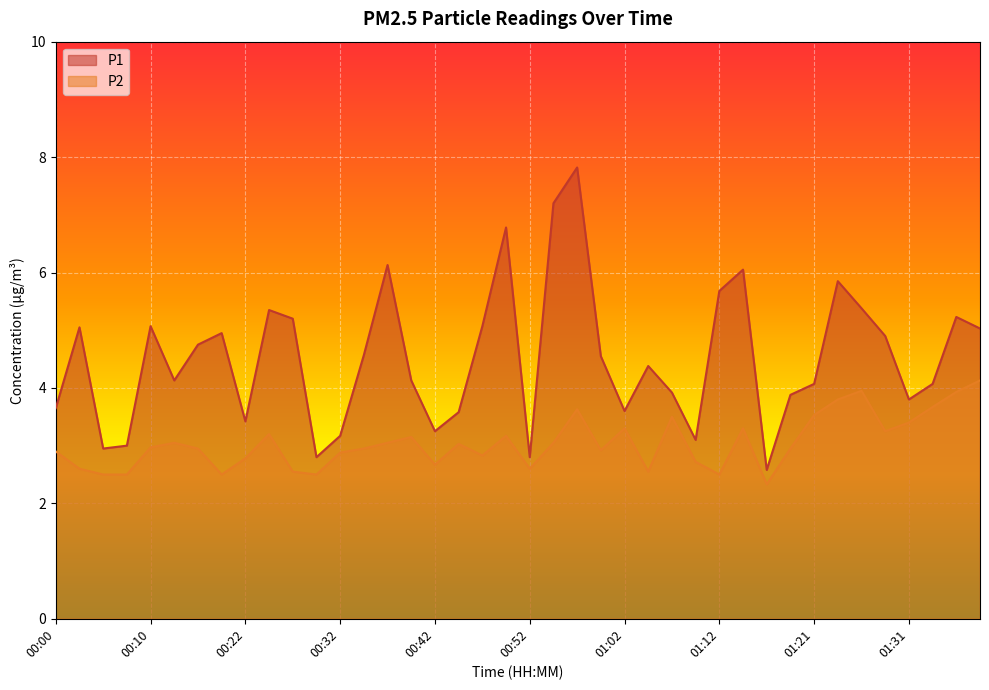

In P1, how many points are lower than both neighbors (excluding endpoints)?

10